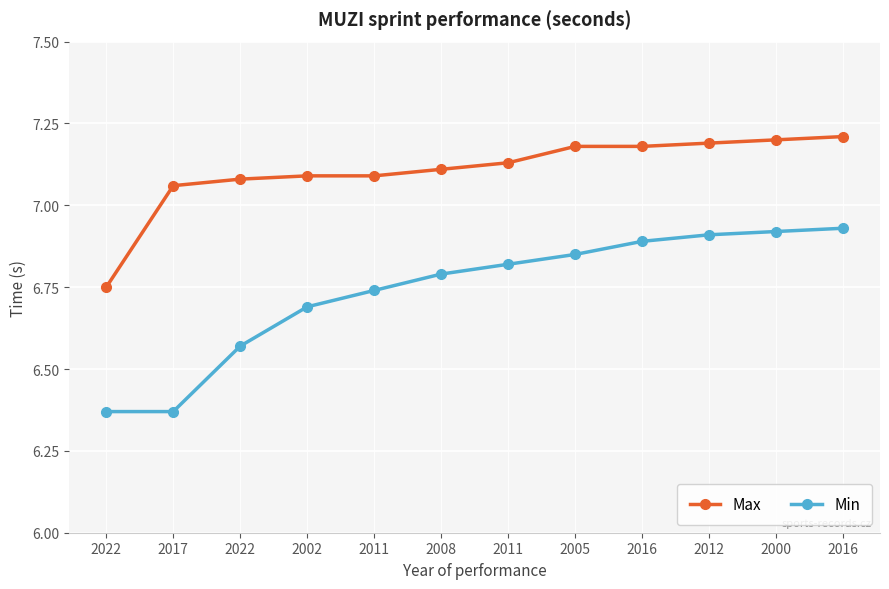

True or false: Min and Max cross at least once.

False